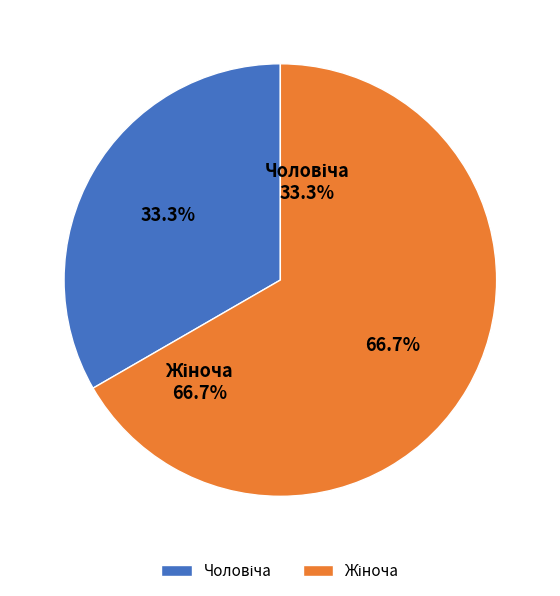

Rank the categories by value from highest to lowest.

Жіноча, Чоловіча